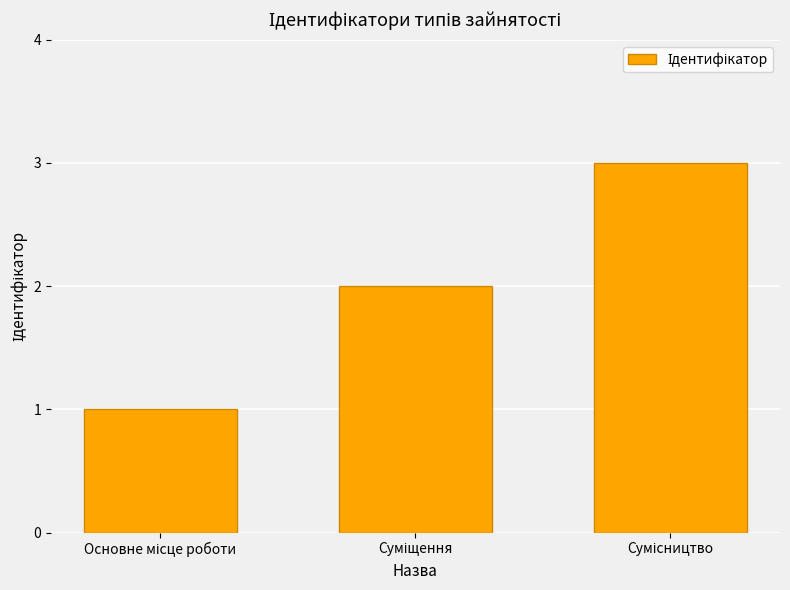

What is the maximum value shown in the chart?

3